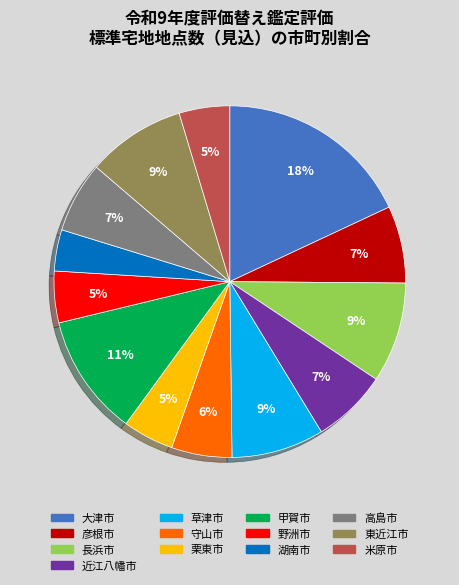

The 彦根市 slice represents 1% of the pie. True or false?

False